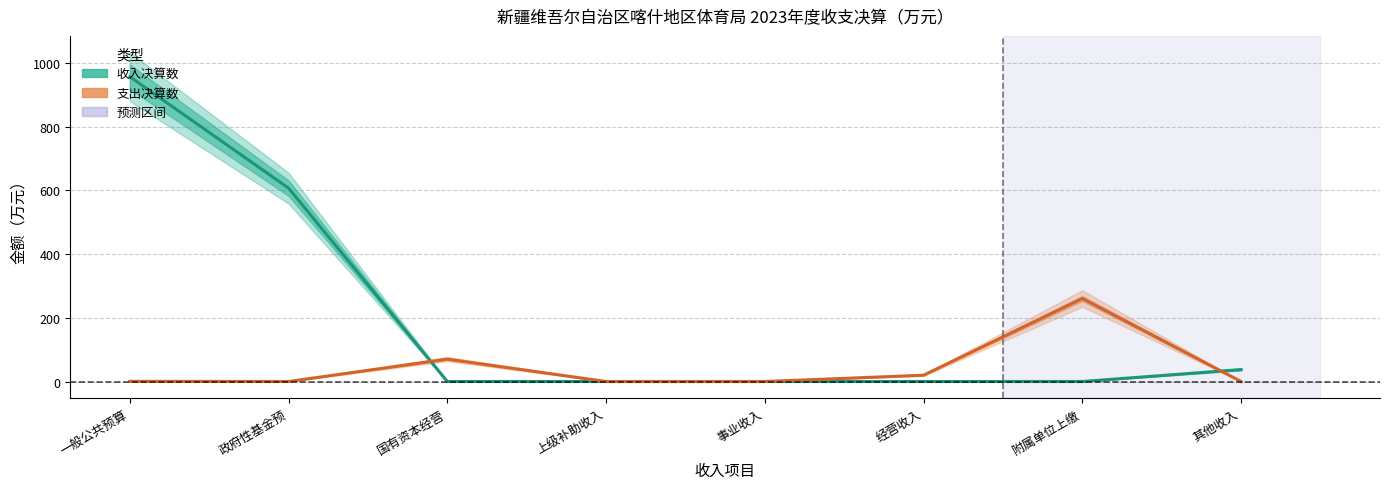

The 收入决算数 series shows 1088.8 at 政府性基金预. True or false?

False